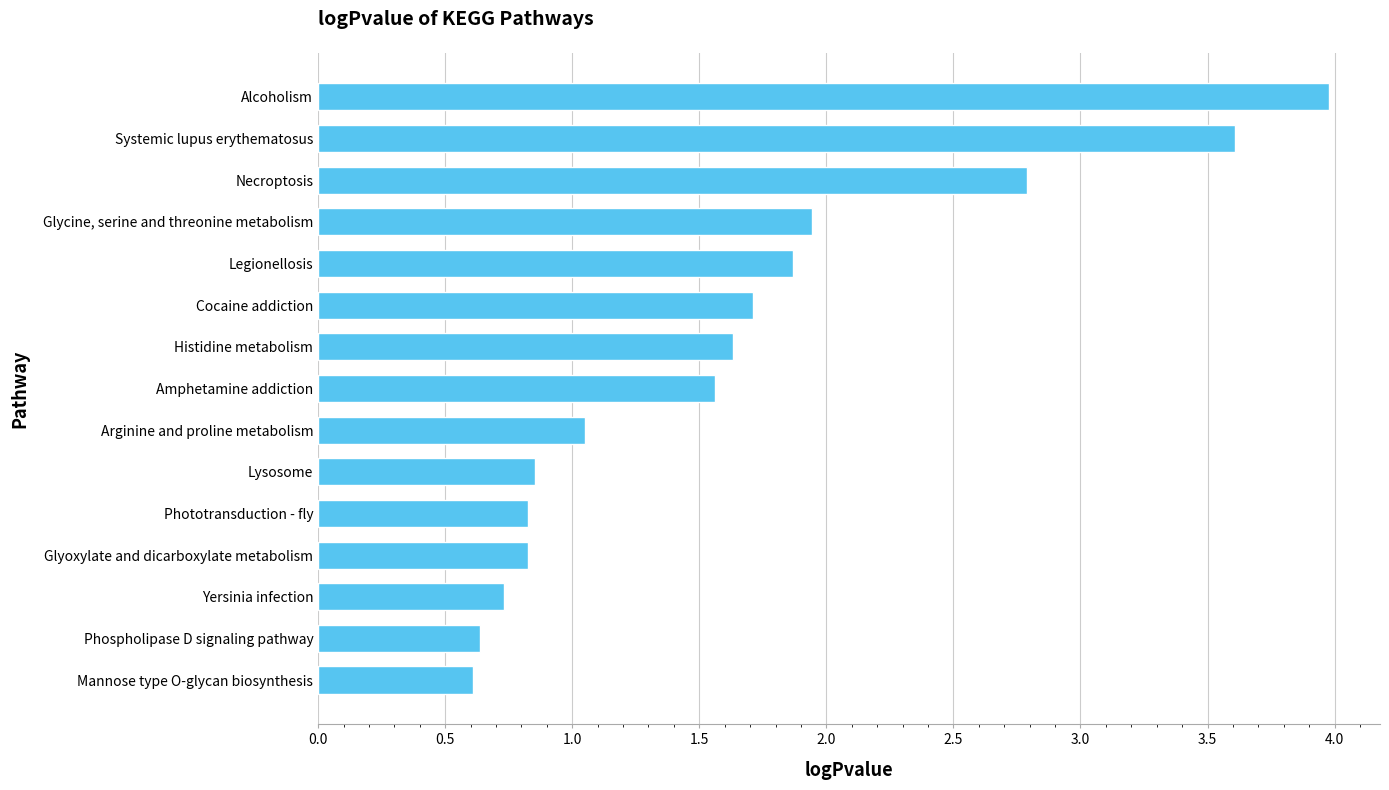

True or false: the data shows 0.6 at Lysosome.

False